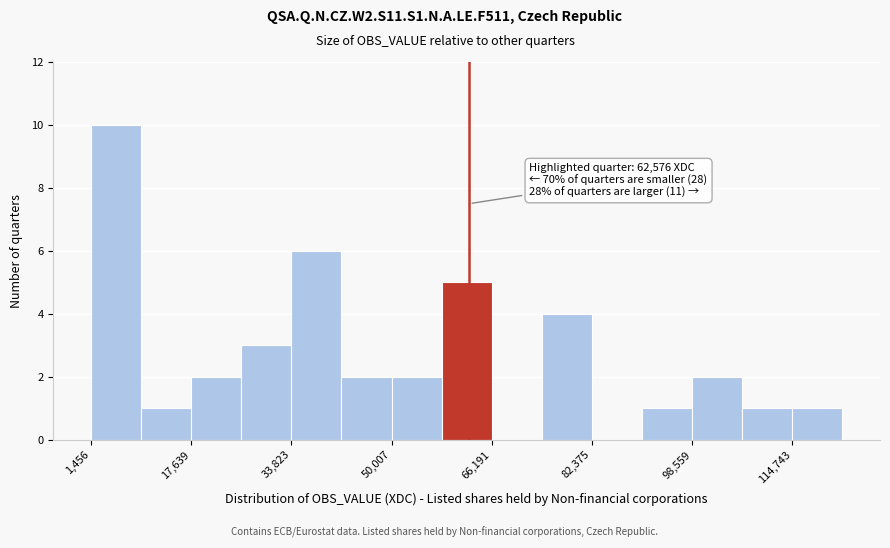

Over which range of the x-axis is the bar tallest?

2000 to 10000